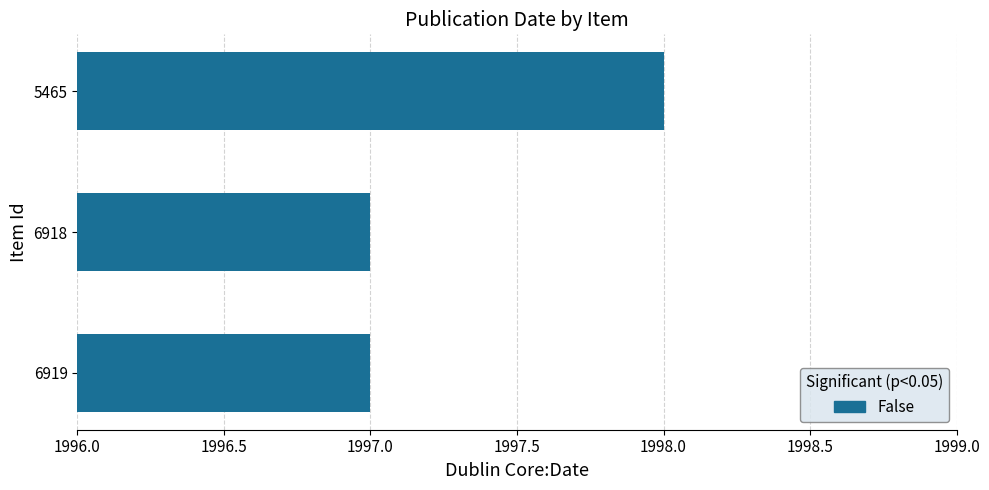

What is the maximum value shown in the chart?

1998